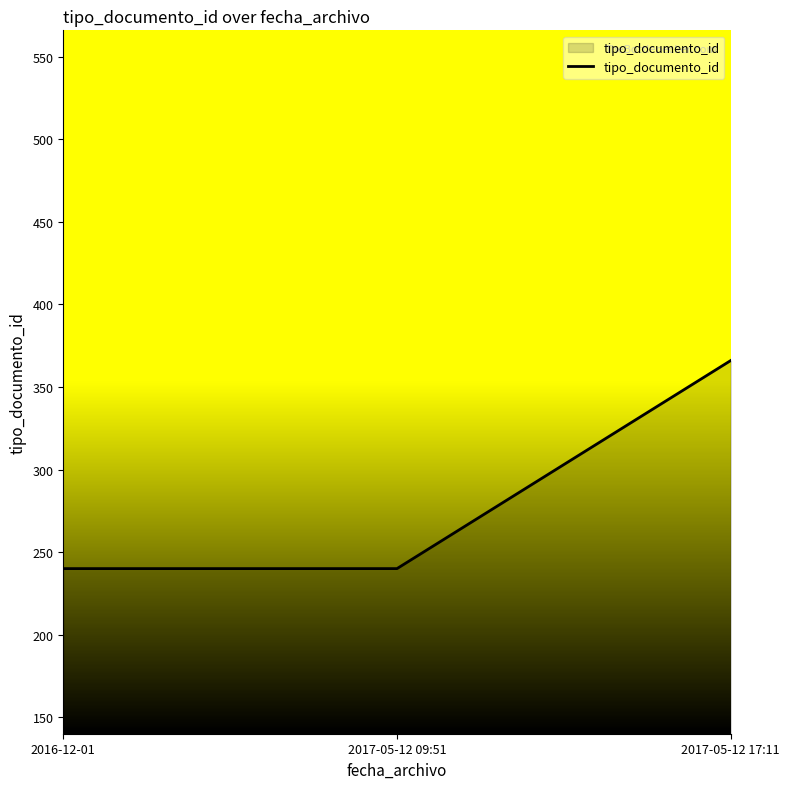

What is the approximate value at 2017-05-12 17:11, to the nearest 50?

350